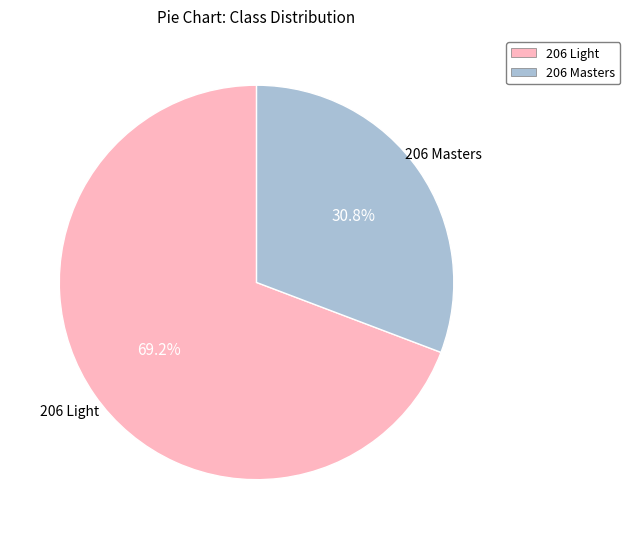

To the nearest percent, what is the difference between the largest and smallest slice percentages?

38%